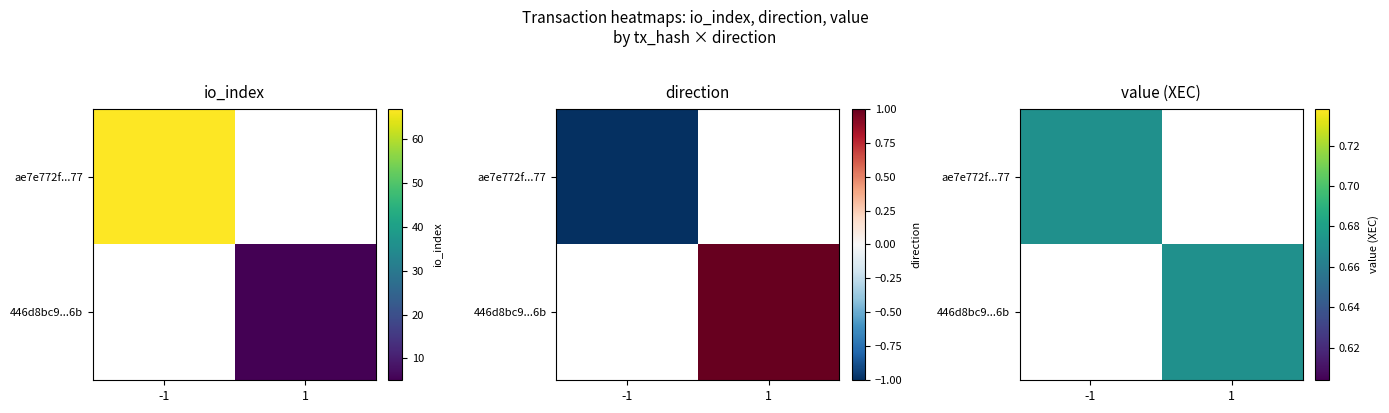

List the series in order of their peak value, lowest first.

446d8bc9ee323229d75700cd2f11ece074b126b, ae7e772f3b6945ccde0dbd23488e5e7d79eca77